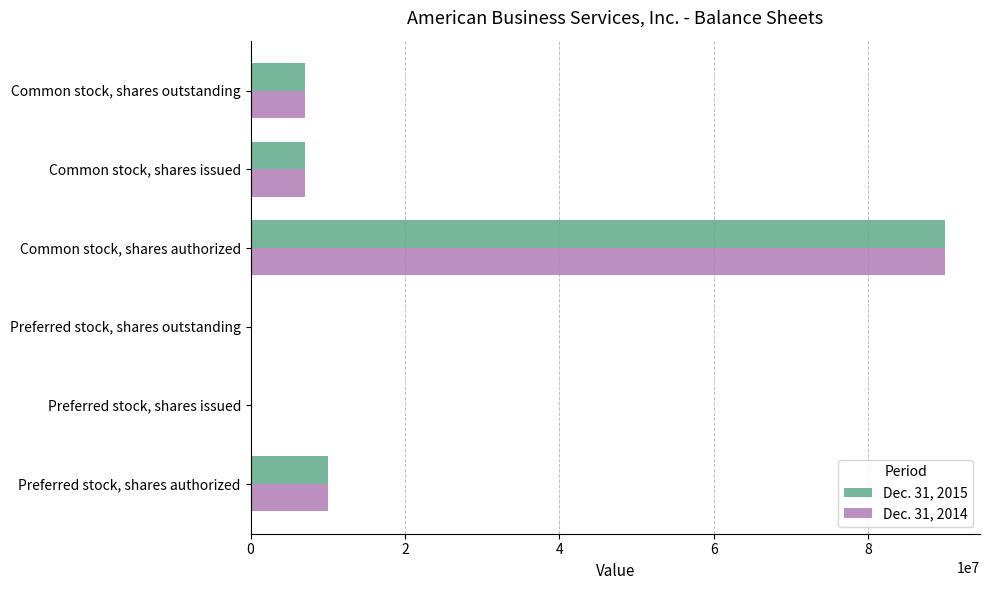

The value of Dec. 31, 2015 at Preferred stock, shares outstanding is -45923940. True or false?

False